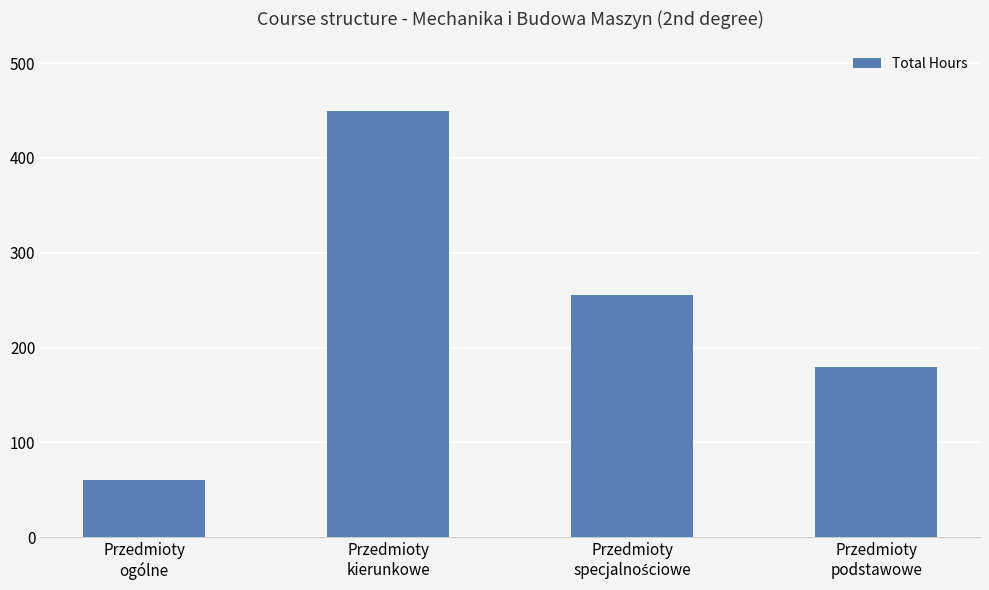

What is the value of the 3rd bar from the left?

255